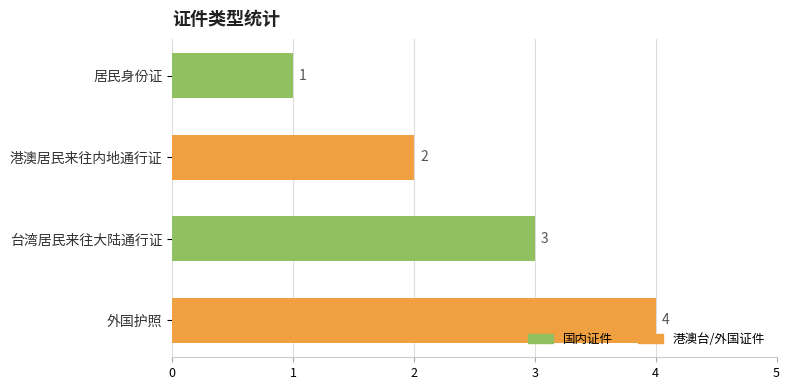

What is the difference between the second highest and minimum values?

2